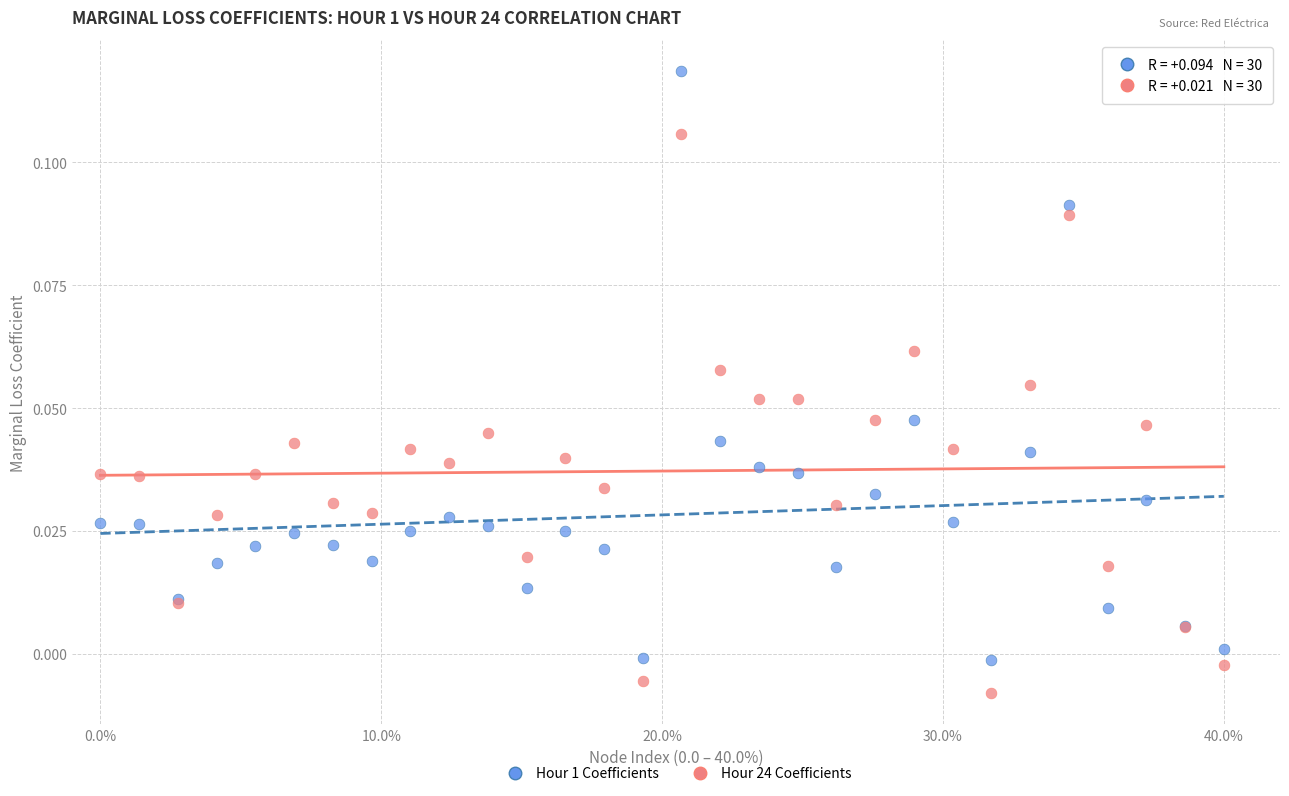

What are all the series names shown in the legend?

Hour 1 Coefficients, Hour 24 Coefficients